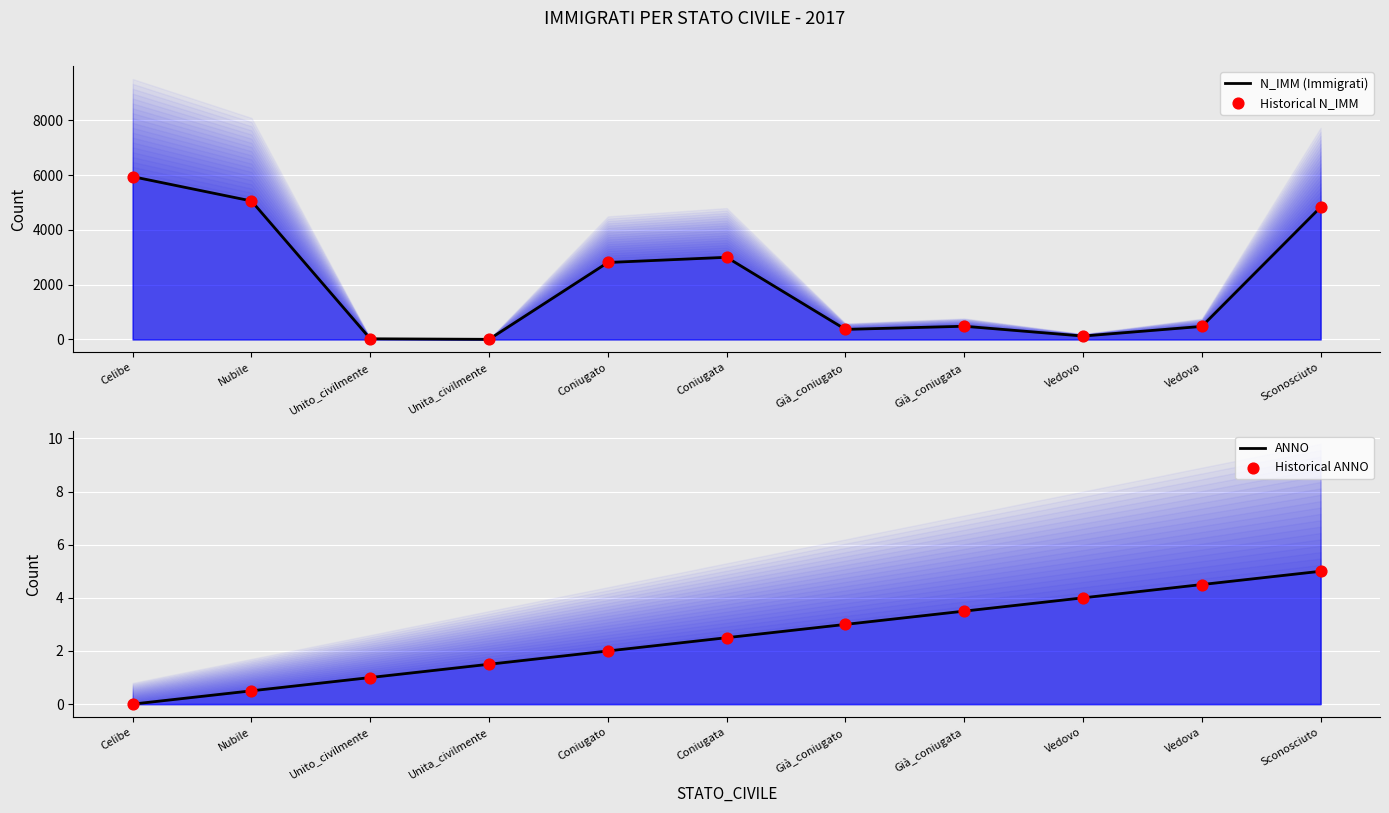

Which series contains the highest Y value?

N_IMM (Immigrati)